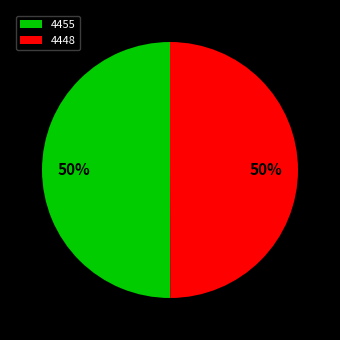

To the nearest percent, what percentage of the pie is 4455?

50%